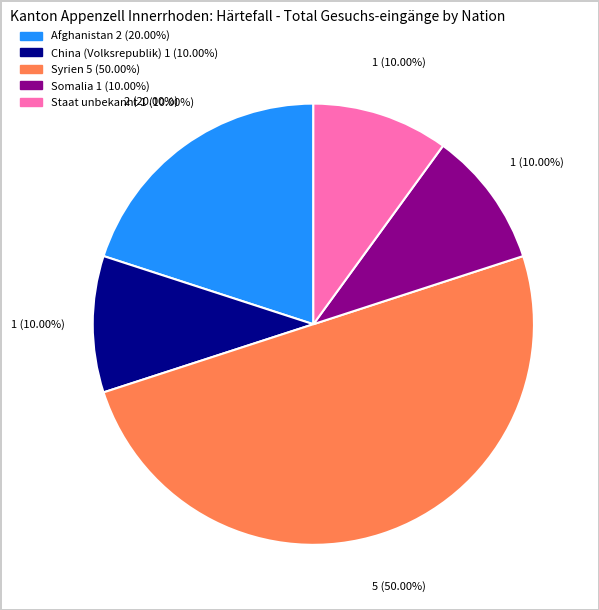

Which slice is the largest?

Syrien